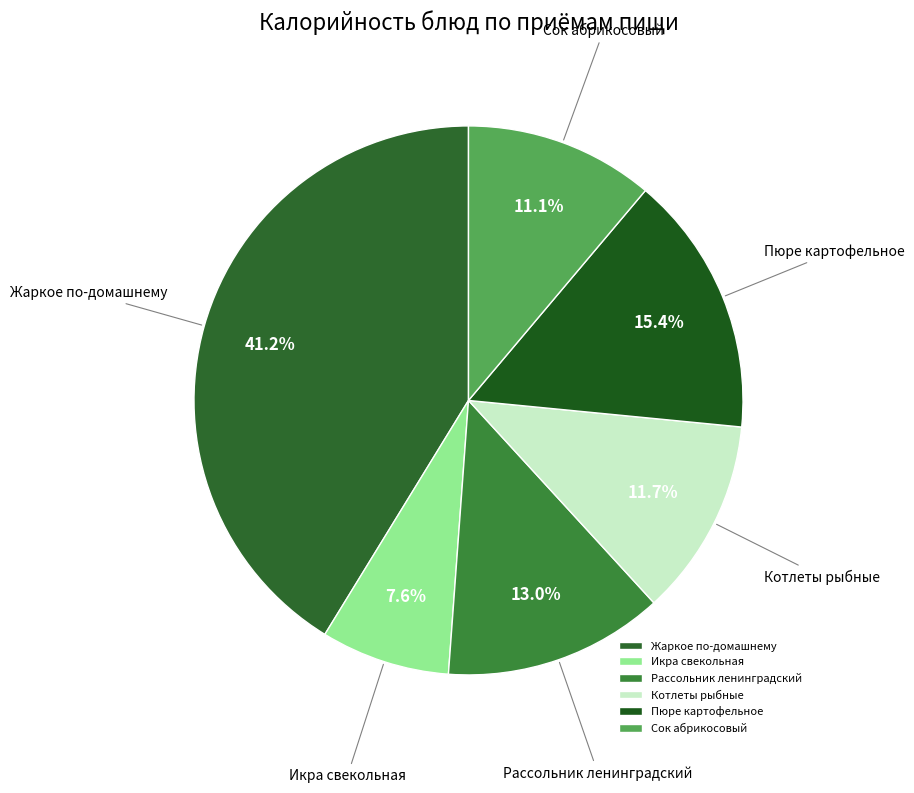

Is it true that Сок абрикосовый is 1% of the pie?

False